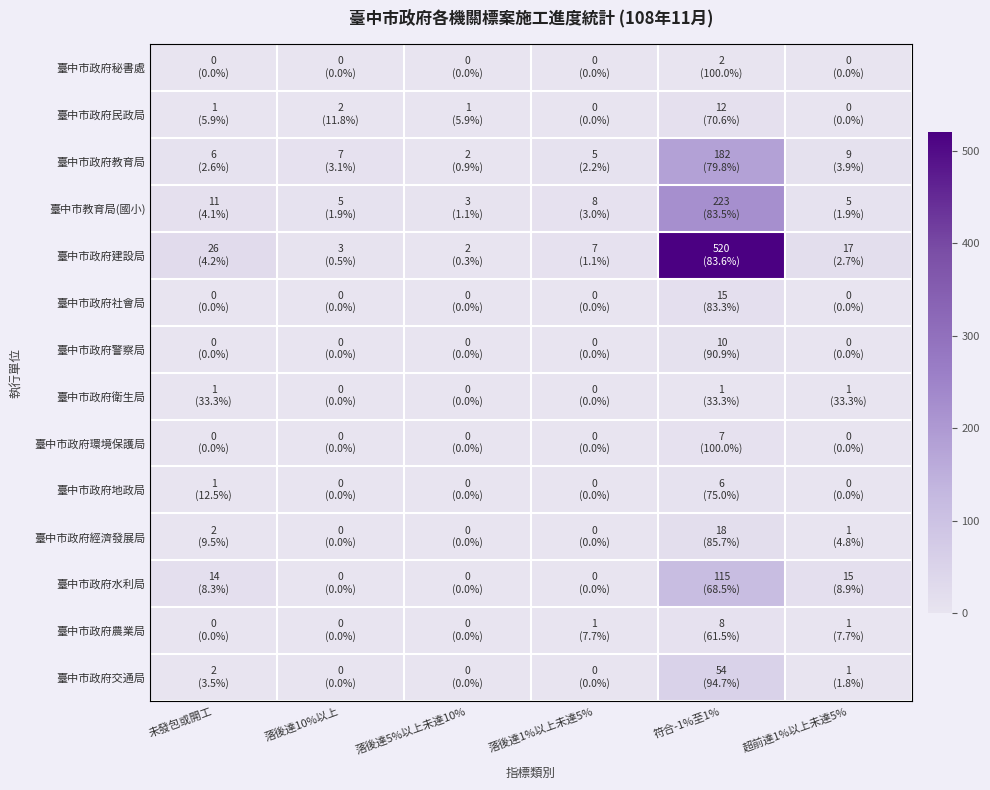

How many distinct data groups are displayed?

14